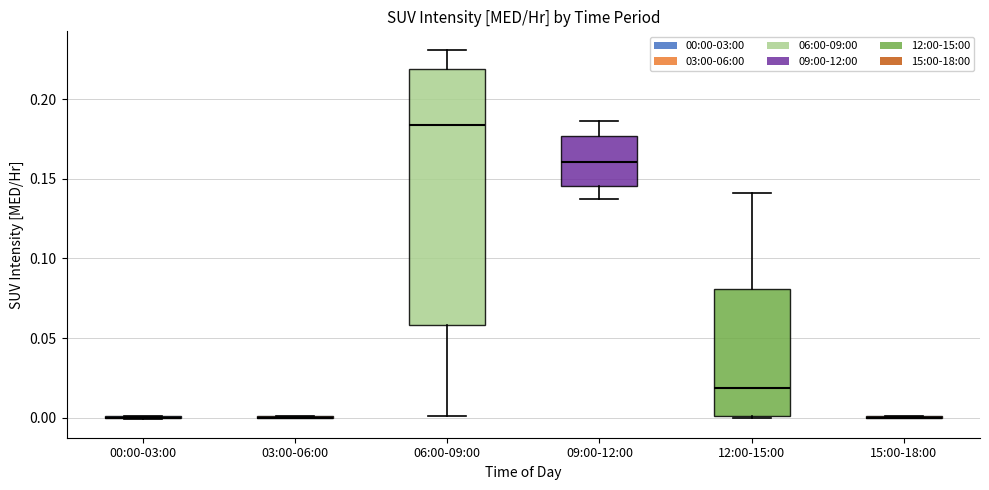

Reading left to right, read every box against the y-axis: the position of its median line, the range the box covers, and the ends of its whiskers. The values are not printed on the chart, so give them approximately, as read against the axis.

00:00-03:00: box collapsed to a line at 0.000, whiskers 0.000 to 0.000
03:00-06:00: box collapsed to a line at 0.000, whiskers 0.000 to 0.000
06:00-09:00: median 0.185, box 0.060 to 0.220, whiskers 0.000 to 0.230
09:00-12:00: median 0.160, box 0.145 to 0.175, whiskers 0.135 to 0.185
12:00-15:00: median 0.020, box 0.000 to 0.080, whiskers 0.000 to 0.140
15:00-18:00: box collapsed to a line at 0.000, whiskers 0.000 to 0.000